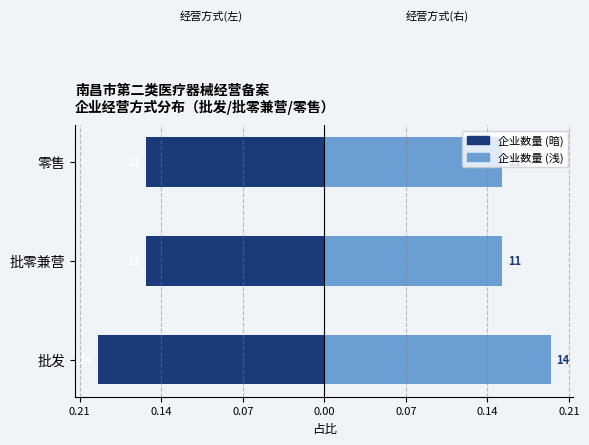

Count the number of categories in the chart.

3